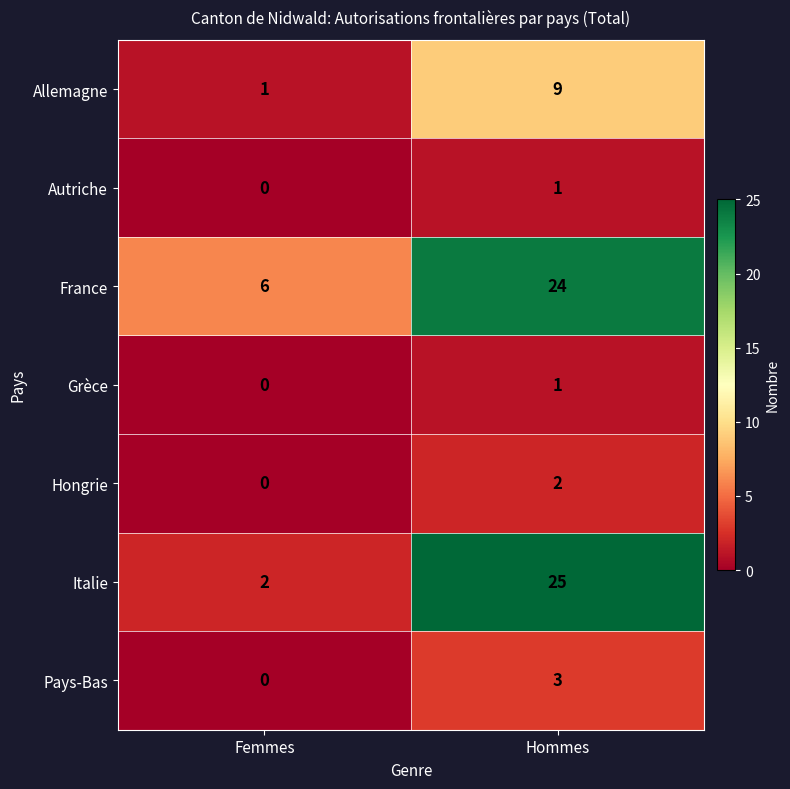

Reading right to left, what are all the values shown in this chart?

Allemagne: Hommes=9	Femmes=1
Autriche: Hommes=1	Femmes=0
France: Hommes=24	Femmes=6
Grèce: Hommes=1	Femmes=0
Hongrie: Hommes=2	Femmes=0
Italie: Hommes=25	Femmes=2
Pays-Bas: Hommes=3	Femmes=0